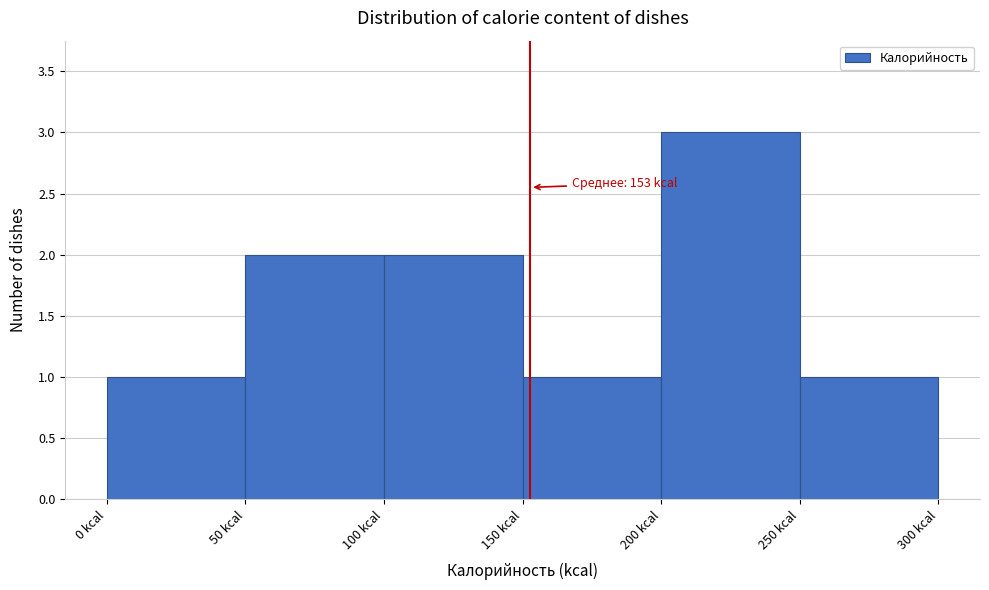

Which range on the x-axis has the tallest bar?

200 to 250